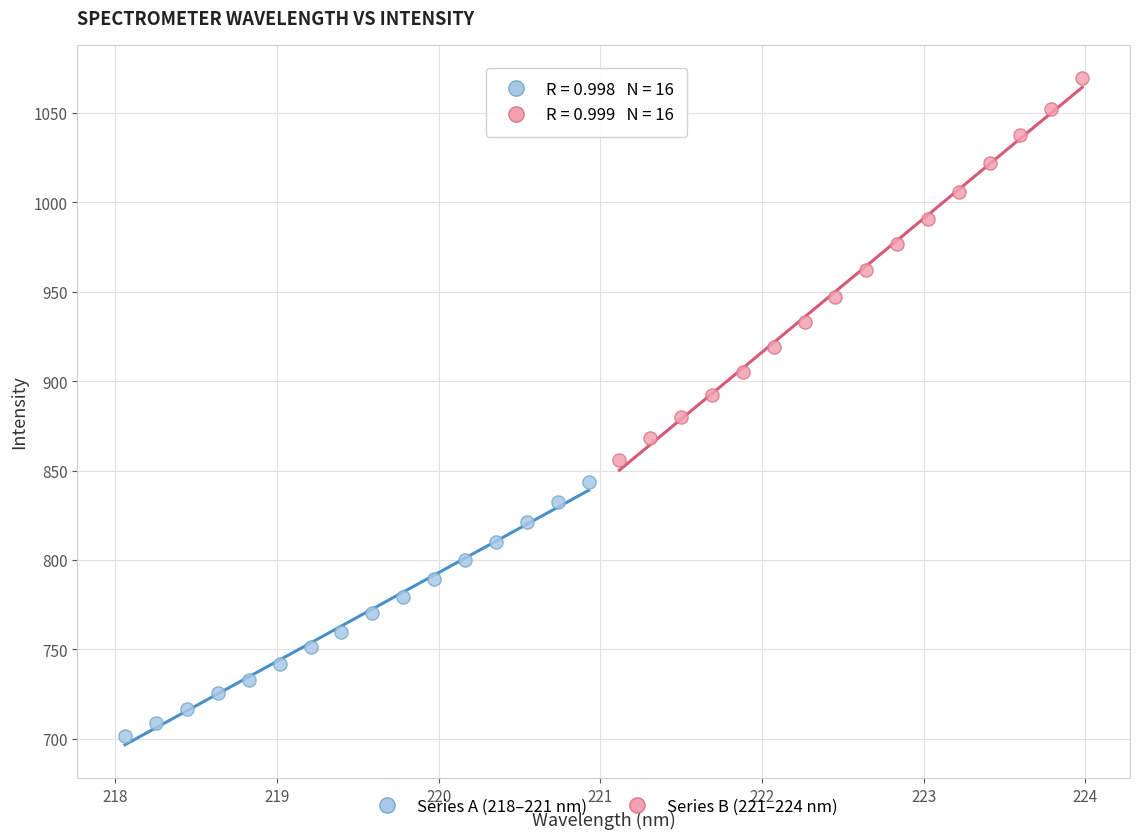

Which series reaches the maximum Y coordinate?

Series B (221–224 nm)